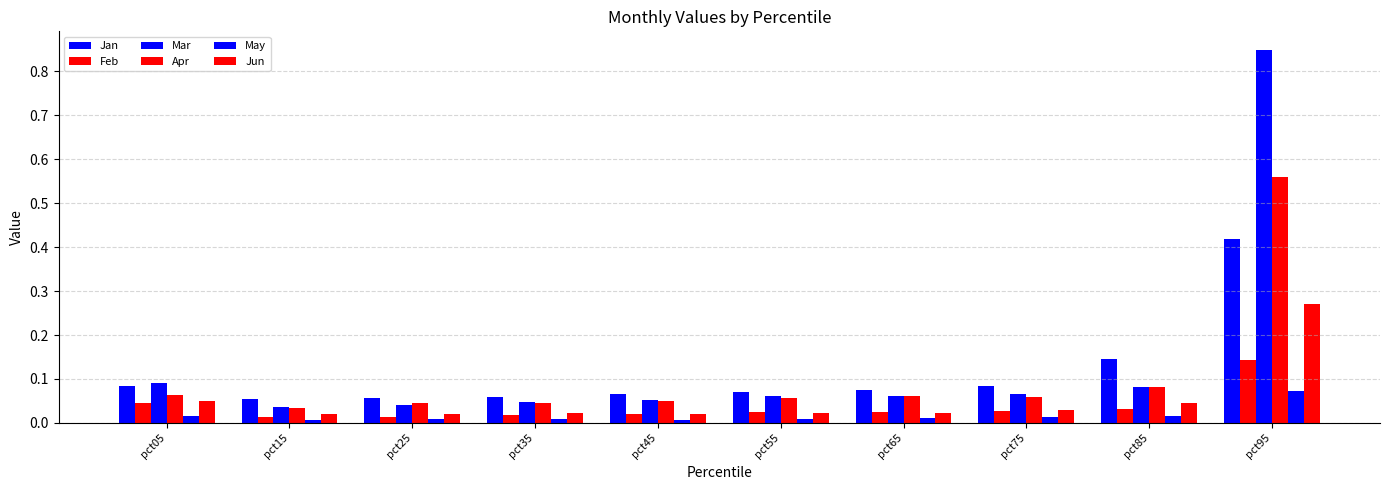

The value of Jun at pct65 is 0.0. True or false?

True